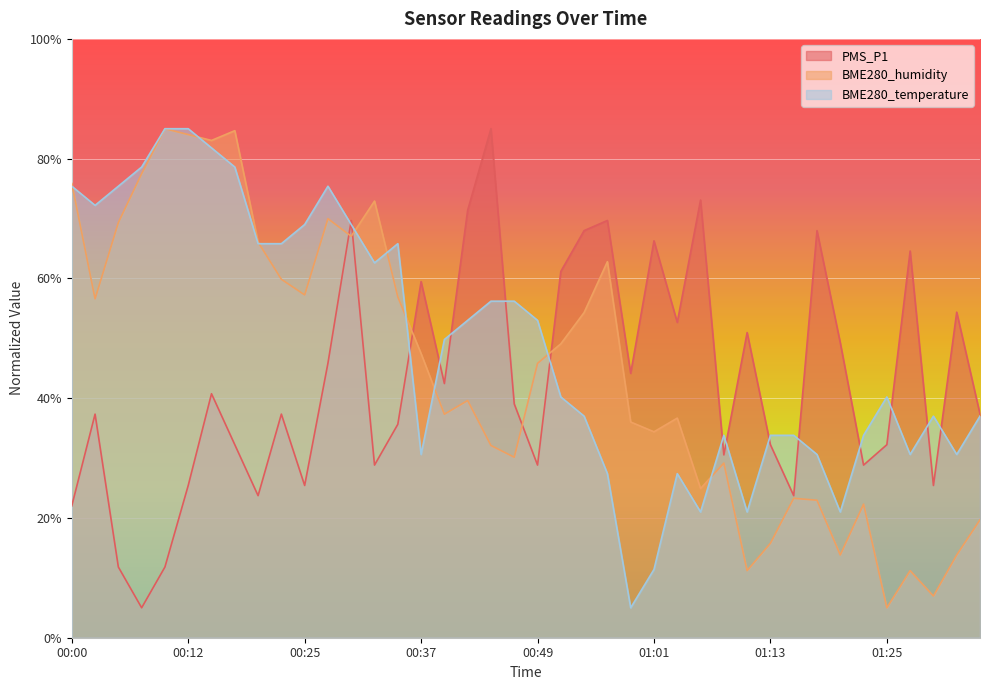

What is the label of the 14th point from the left?

00:32